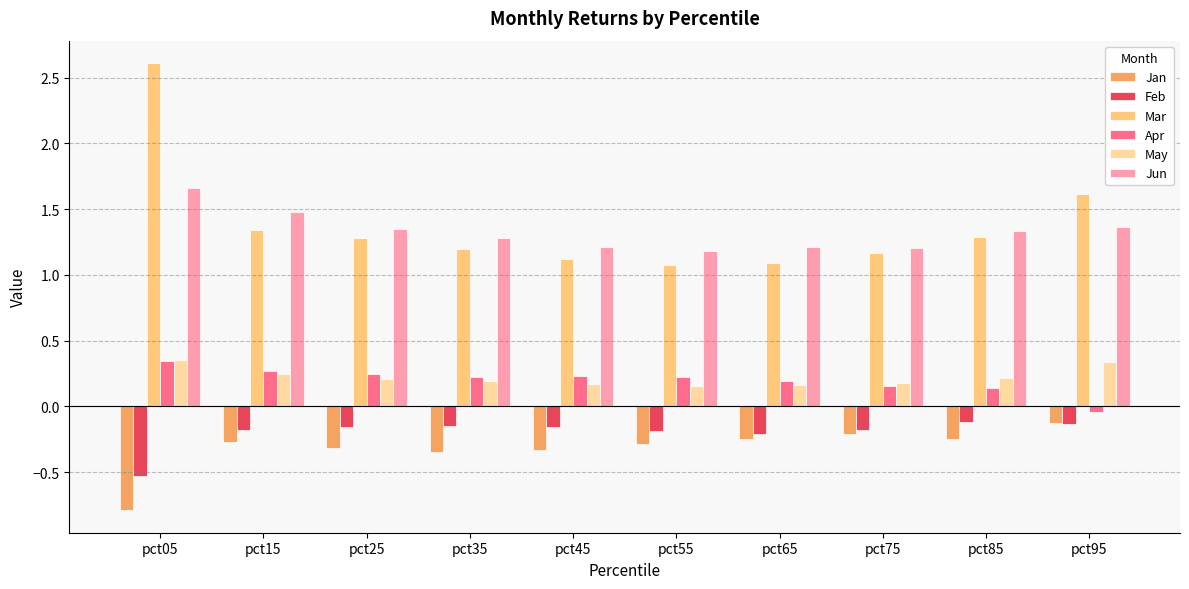

Which category has the highest value across all series?

pct05